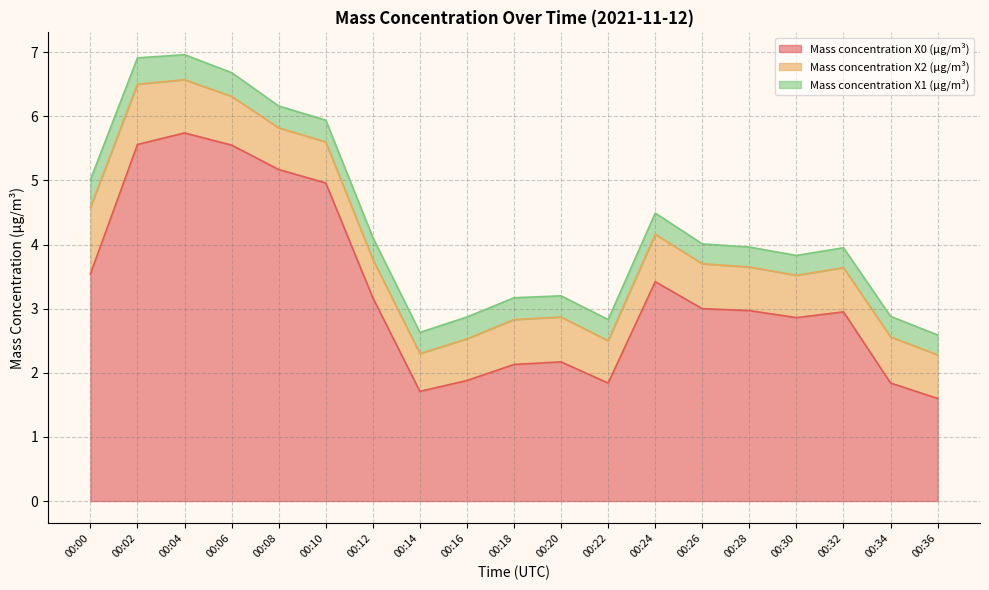

True or false: Mass concentration X1 (μg/m³) has more than 2 points higher than both neighbors.

False